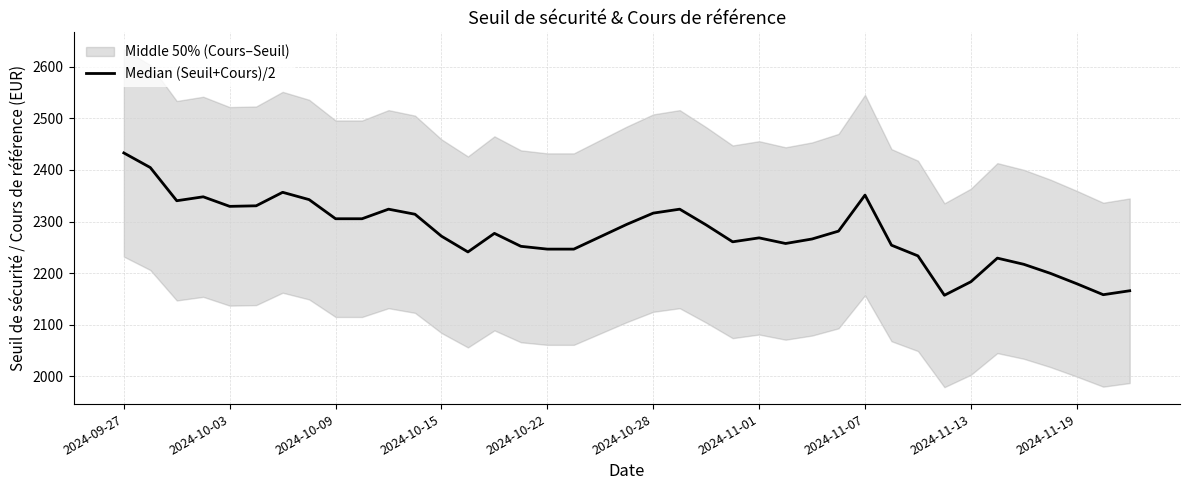

What position from the left is 2024-10-15?

4